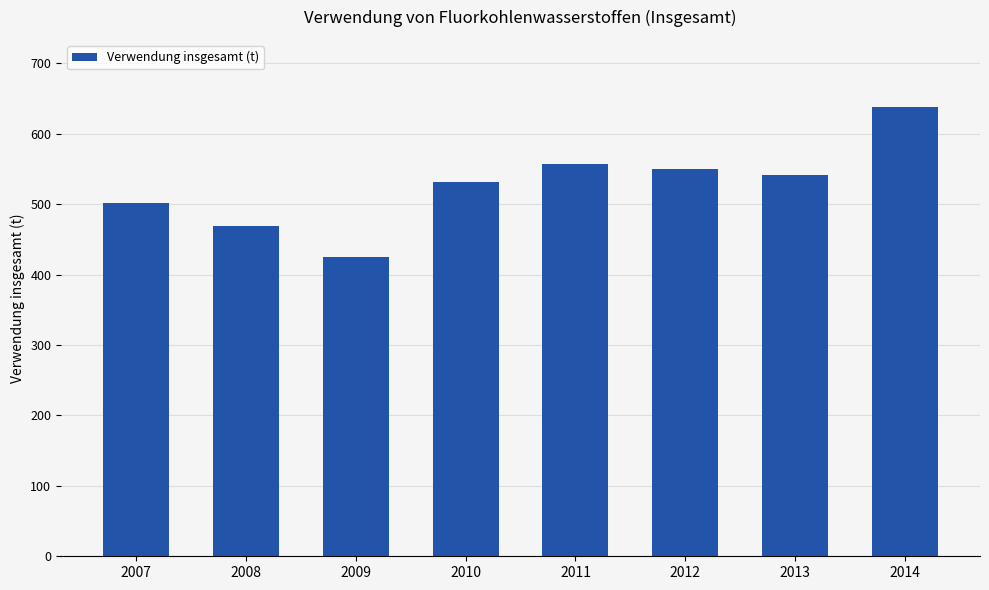

Rank the categories by value from highest to lowest.

2014, 2011, 2012, 2013, 2010, 2007, 2008, 2009